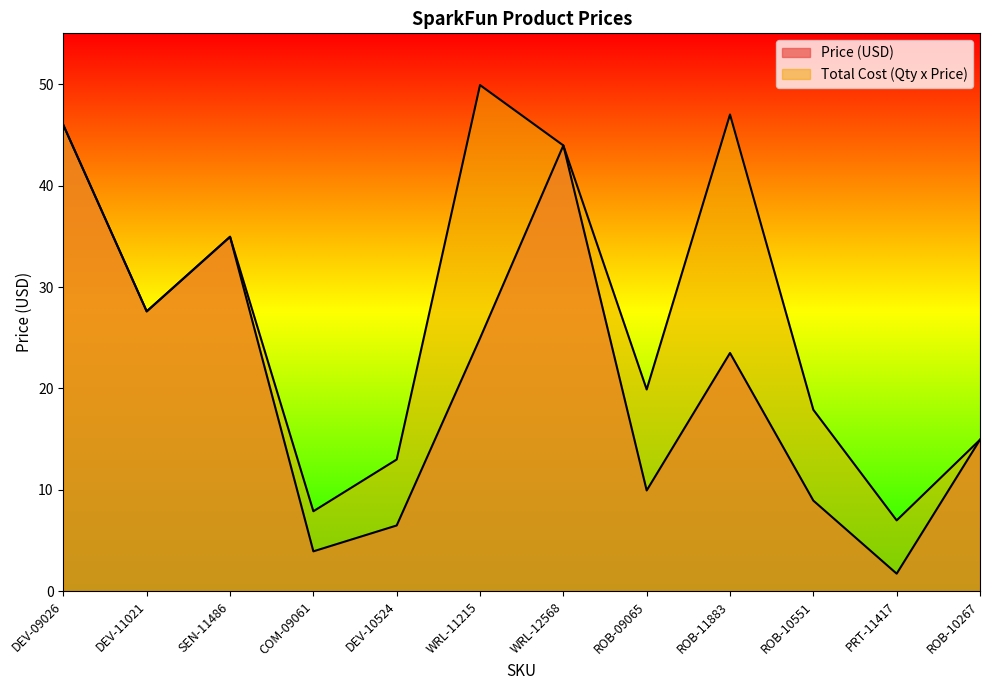

True or false: Price (USD) and Total Cost (Qty x Price) intersect in this chart.

False